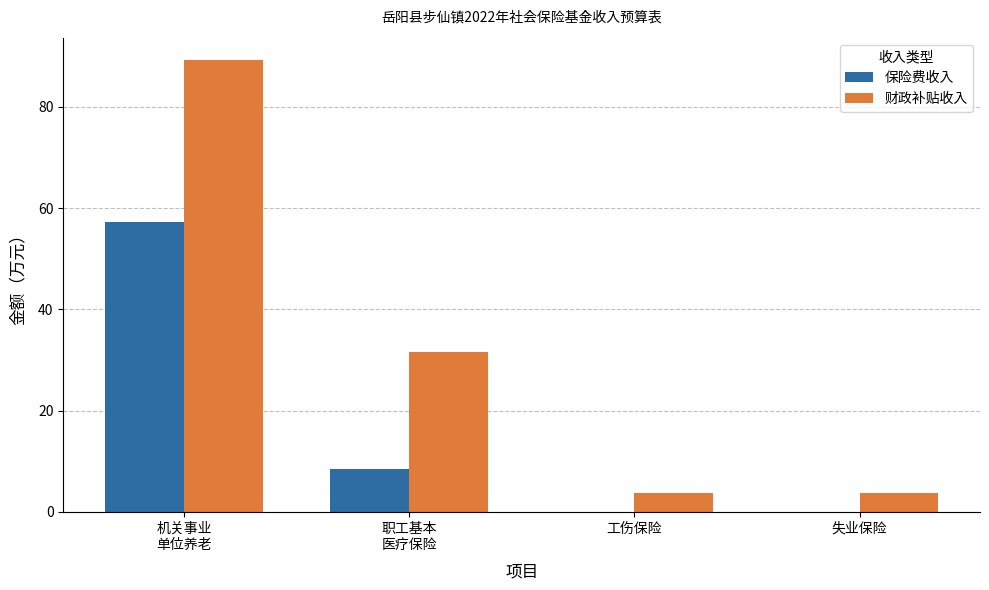

Is the value of 保险费收入 at 失业保险 greater than the value of 财政补贴收入 at 失业保险?

No